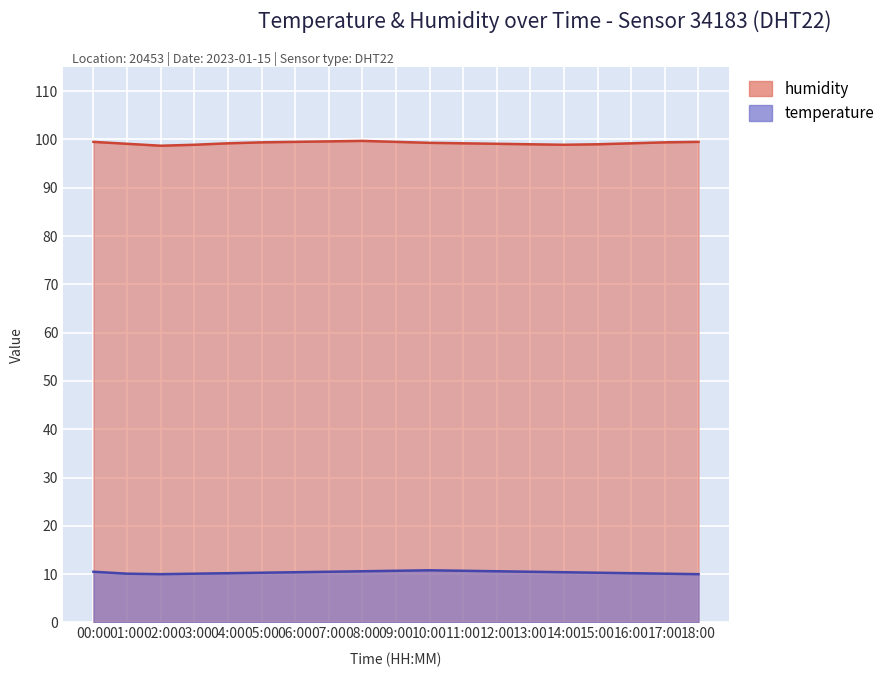

What is the minimum value shown in the chart?

10.0